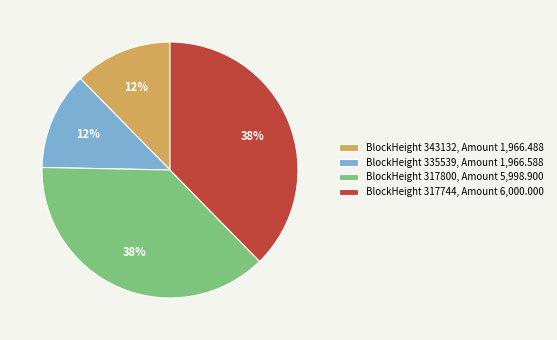

Is it true that BlockHeight 317744, Amount 6,000.000 is 38% of the pie?

True